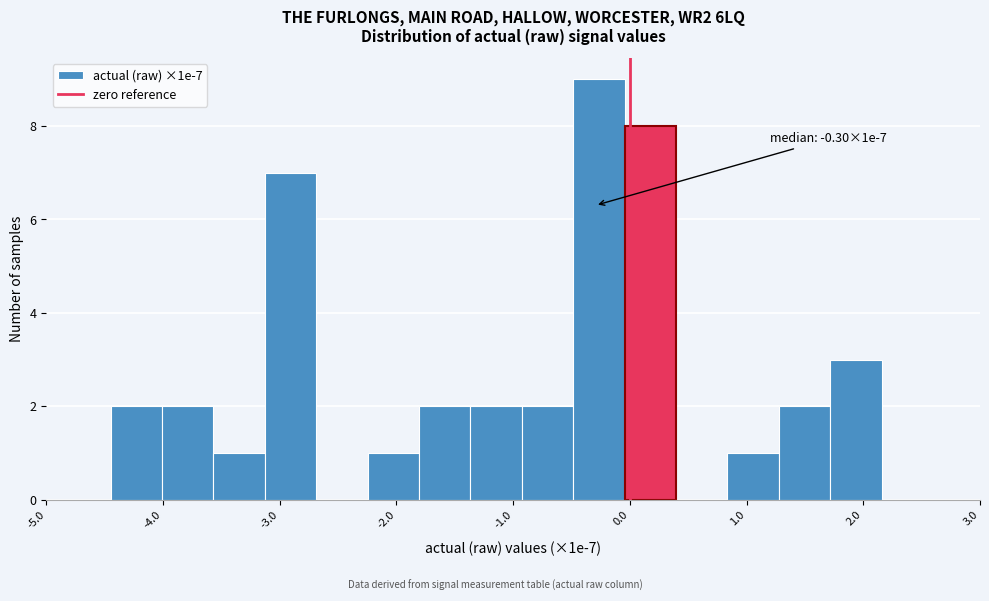

Over which range of the x-axis is the bar tallest?

-0.5 to 0.0